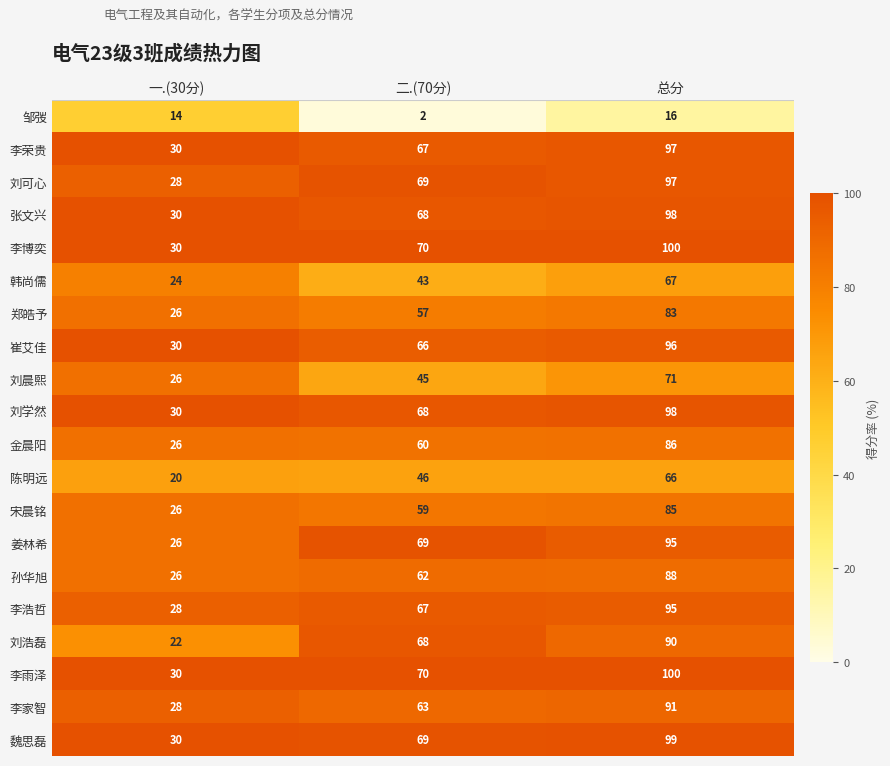

Read the 崔艾佳 value at 一.(30分), to the nearest 10.

30